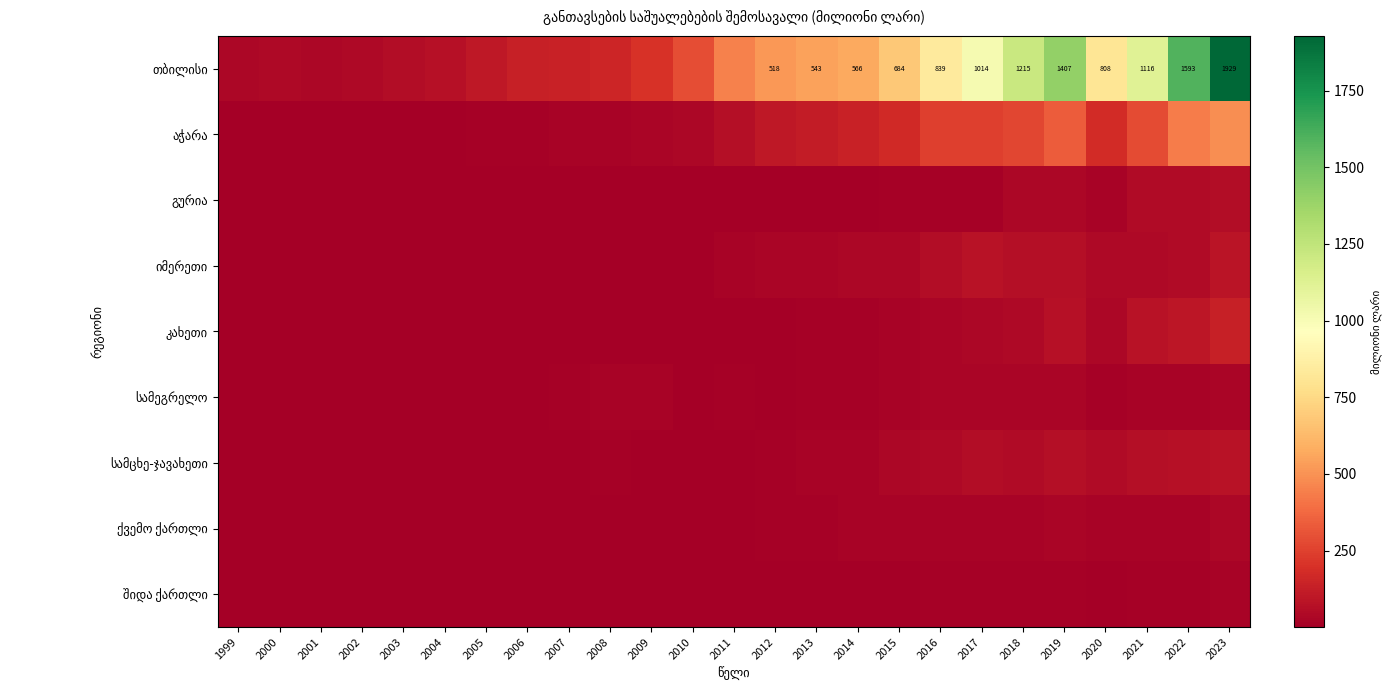

Rank the categories by შიდა ქართლი value from lowest to highest.

2002, 2003, 2010, 2004, 2006, 2005, 1999, 2001, 2008, 2009, 2000, 2007, 2013, 2020, 2012, 2014, 2011, 2015, 2021, 2018, 2019, 2016, 2017, 2022, 2023